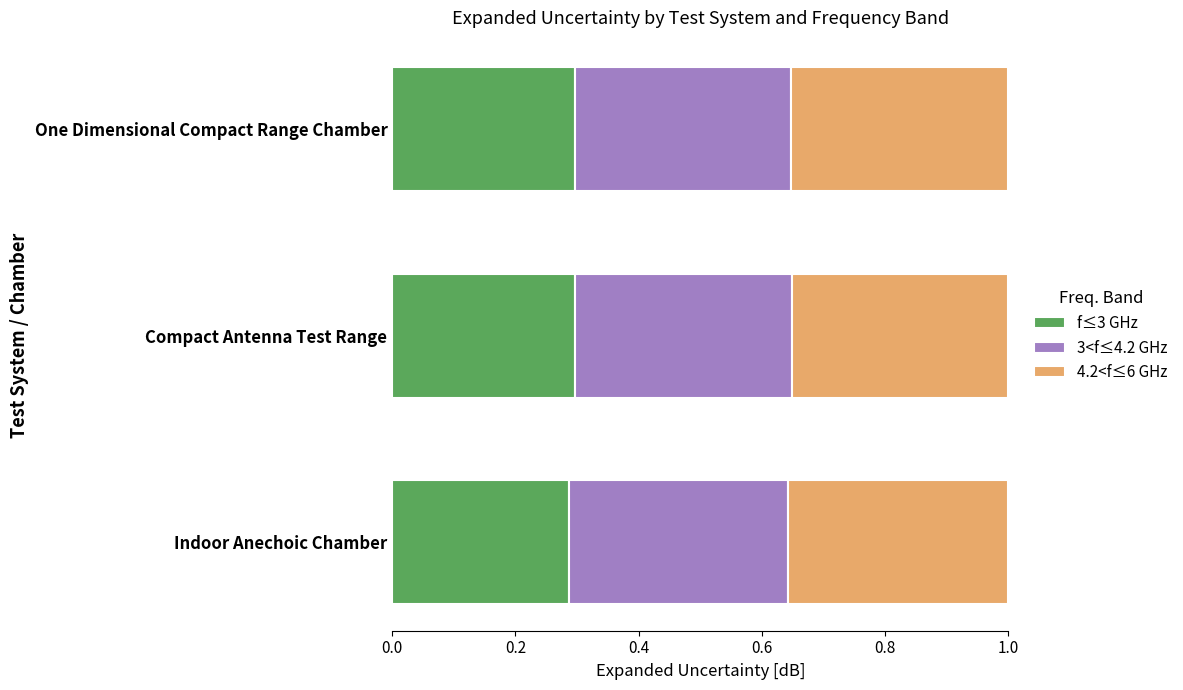

The value of f≤3 GHz at Compact Antenna Test Range is 0.3. True or false?

True